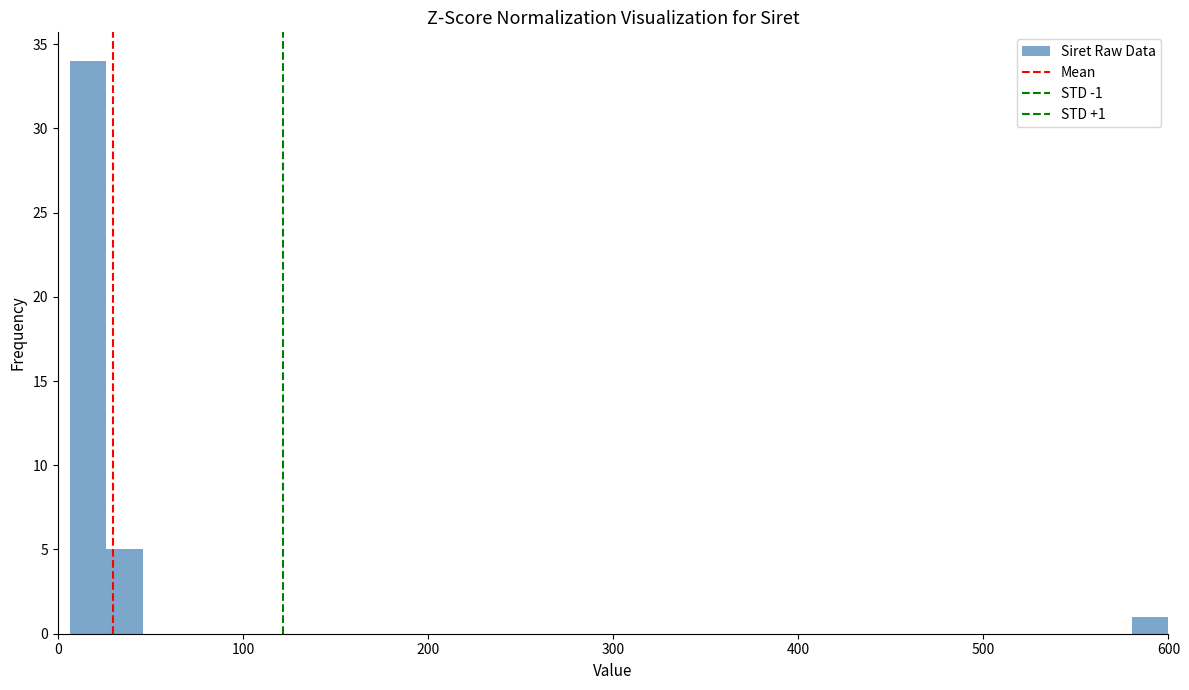

Read against the x-axis, roughly where is the centre of the tallest bar?

20